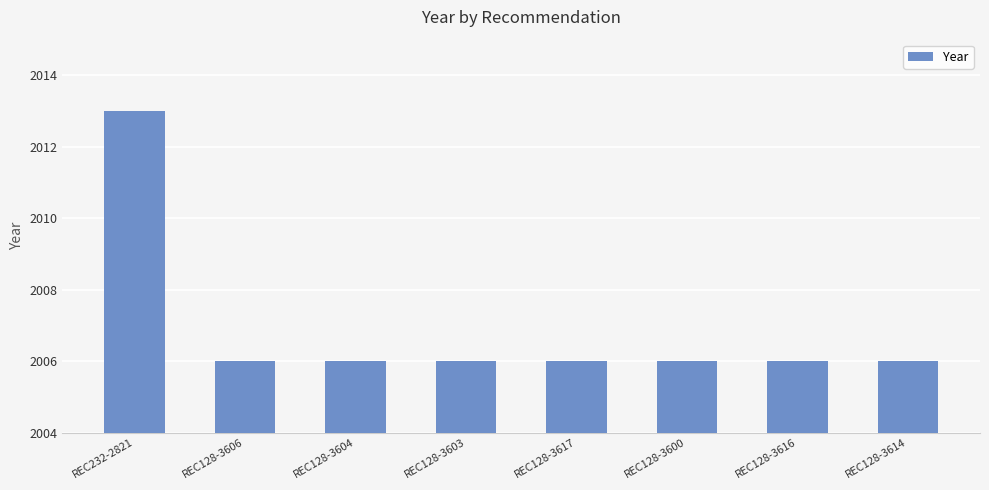

Reading right to left, list all the values displayed in this chart.

REC128-3614=2006	REC128-3616=2006	REC128-3600=2006	REC128-3617=2006	REC128-3603=2006	REC128-3604=2006	REC128-3606=2006	REC232-2821=2013